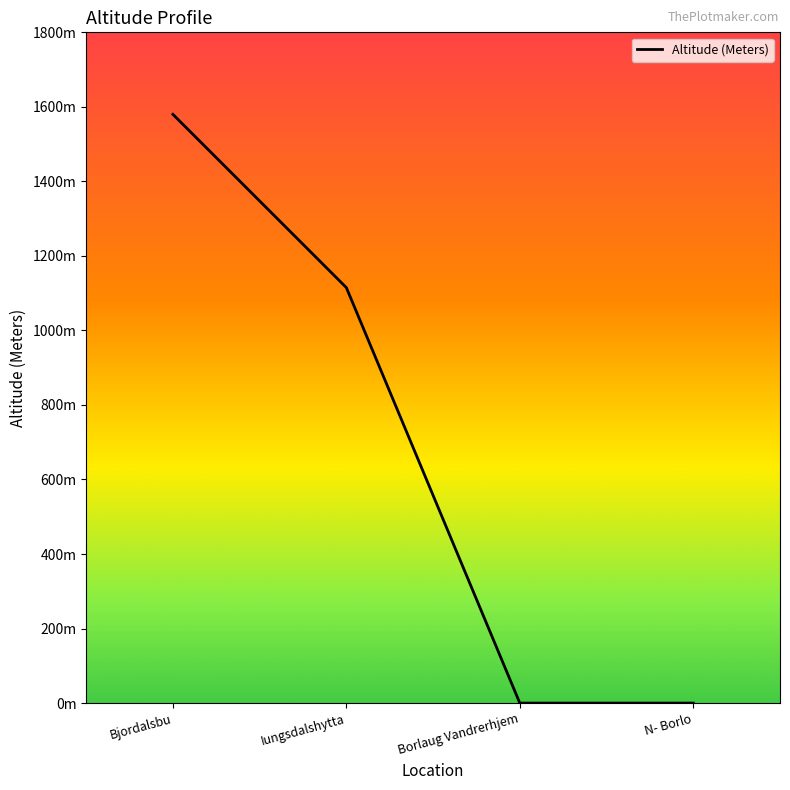

Does the chart display data point markers on the line(s)?

No